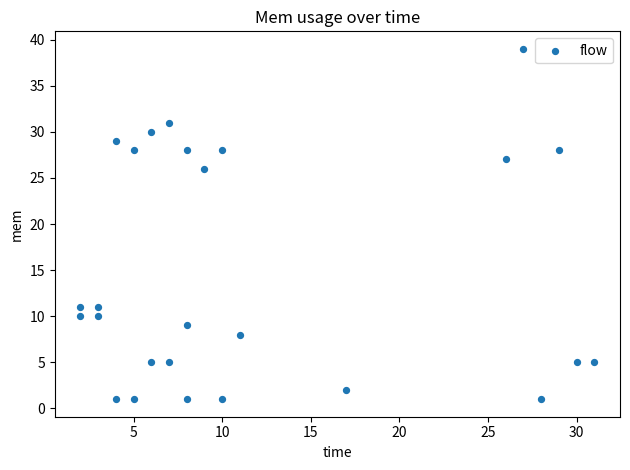

What is the range of X values (max minus min)?

29